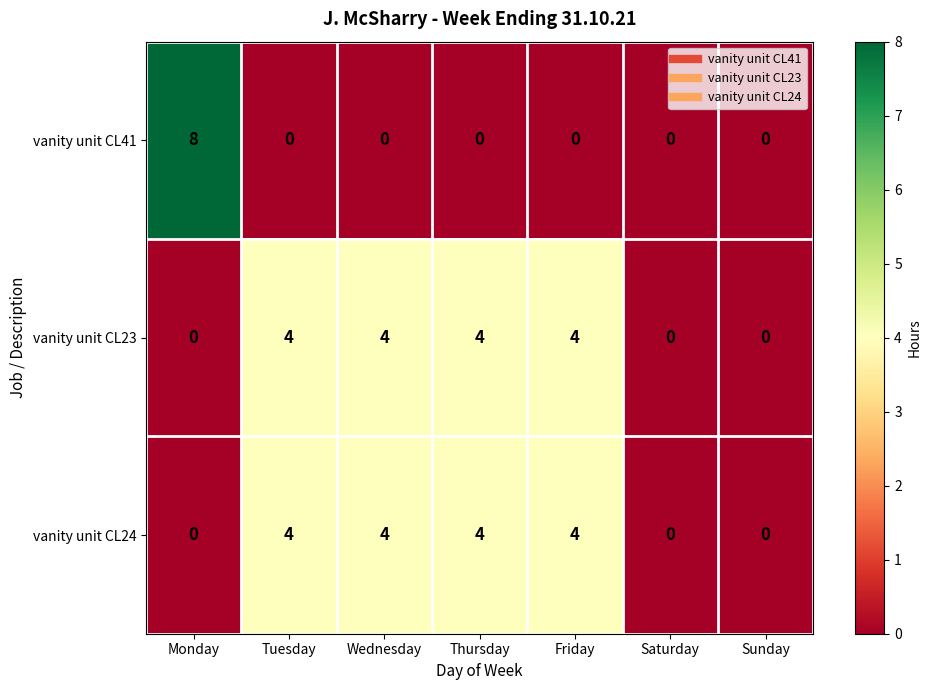

Which series has the largest range (max minus min)?

vanity unit CL41